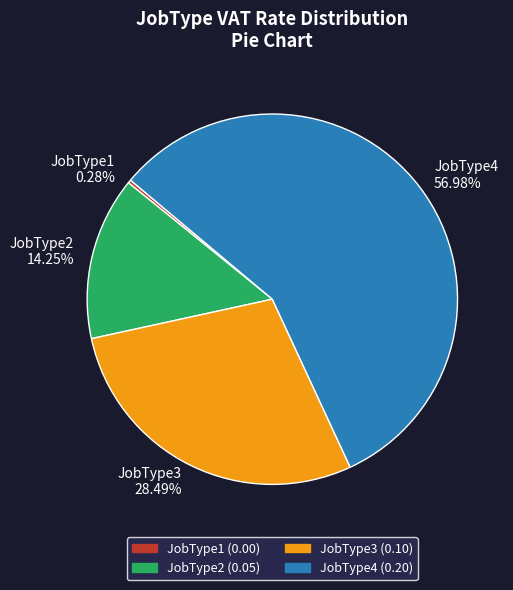

Rank the categories by value from lowest to highest.

JobType1, JobType2, JobType3, JobType4